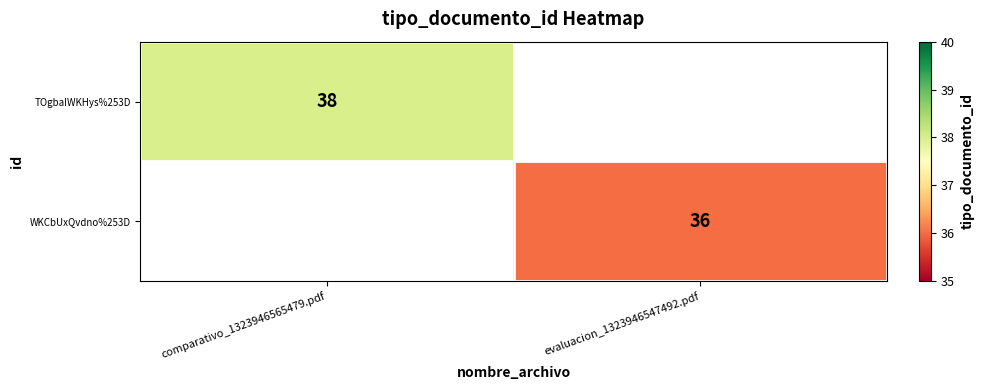

Is the value of TOgbaIWKHys%253D at comparativo_1323946565479.pdf greater than the value of WKCbUxQvdno%253D at evaluacion_1323946547492.pdf?

Yes